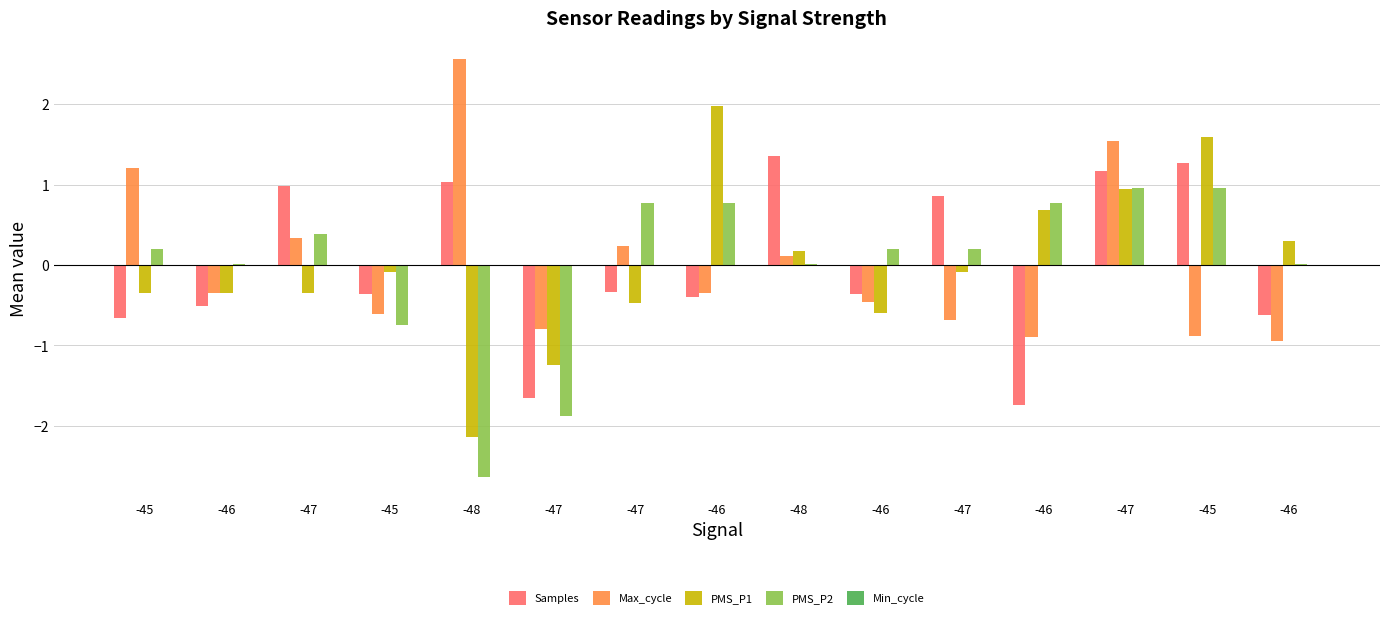

Are the bars grouped side by side (vs. stacked)?

Yes